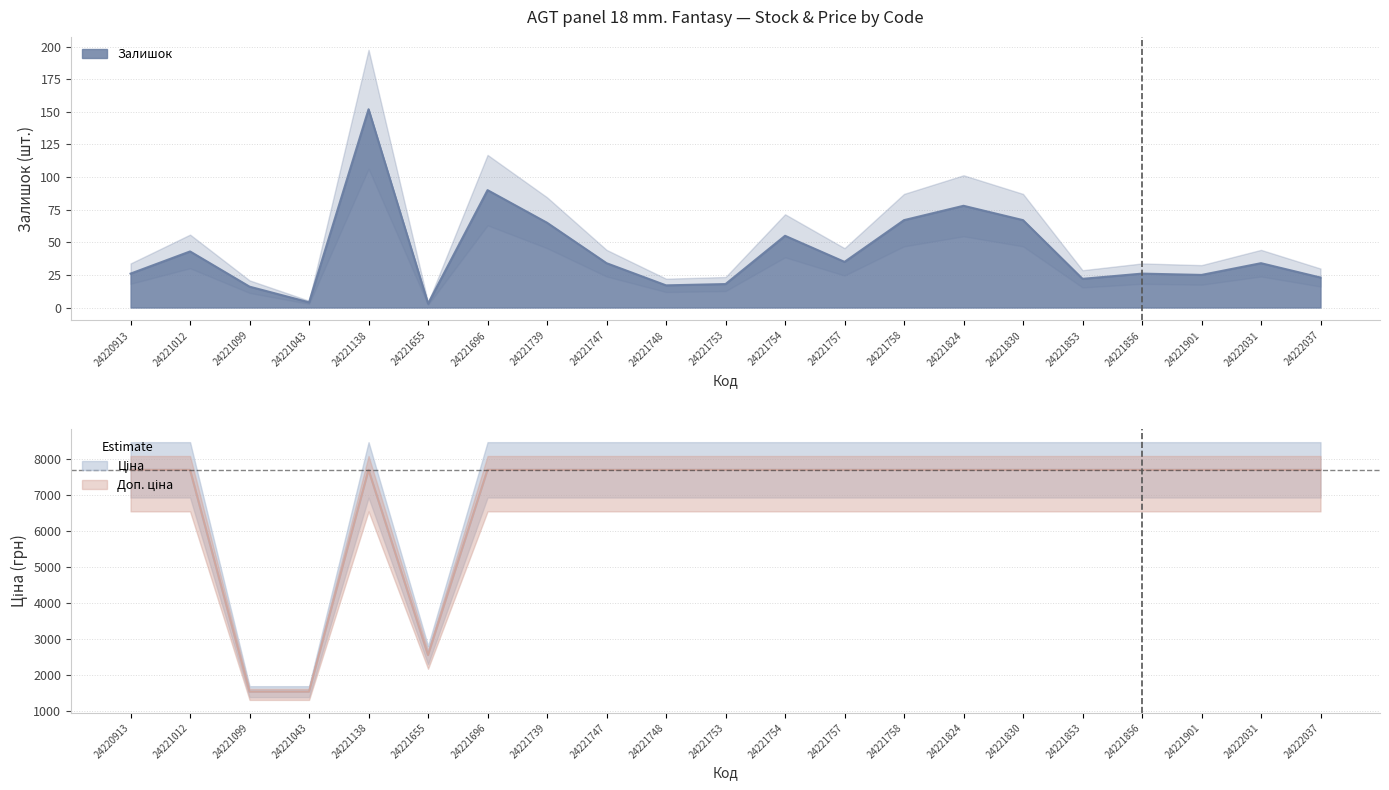

Reading left to right, extract all data points from this chart.

Залишок: 26.0	43.0	16.0	4.0	152.0	3.0	90.0	65.0	34.0	17.0	18.0	55.0	35.0	67.0	78.0	67.0	22.0	26.0	25.0	34.0	23.0
Ціна: 7688.0	7688.0	1526.8	1526.8	7688.0	2543.9	7688.0	7688.0	7688.0	7688.0	7688.0	7688.0	7688.0	7688.0	7688.0	7688.0	7688.0	7688.0	7688.0	7688.0	7688.0
Доп. ціна: 7688.0	7688.0	1527.0	1527.0	7688.0	2544.0	7688.0	7688.0	7688.0	7688.0	7688.0	7688.0	7688.0	7688.0	7688.0	7688.0	7688.0	7688.0	7688.0	7688.0	7688.0